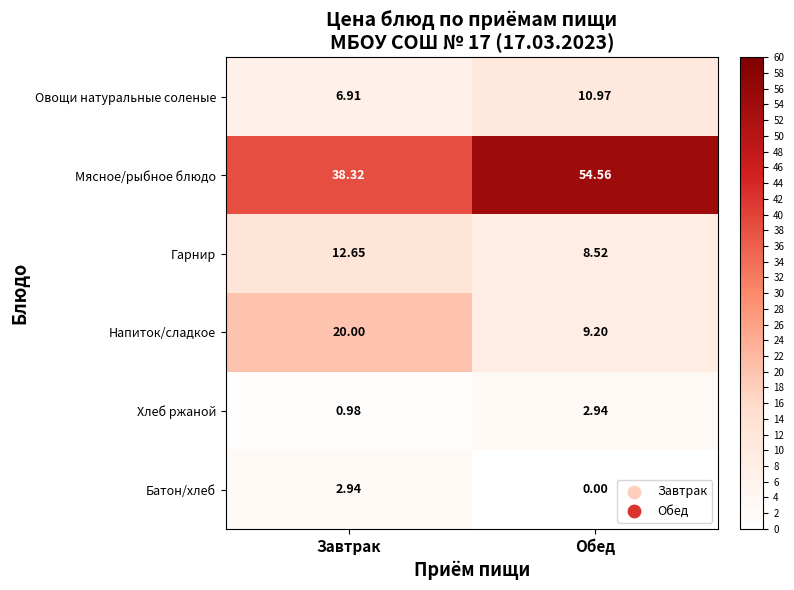

Which series has the widest spread of values?

Мясное/рыбное блюдо